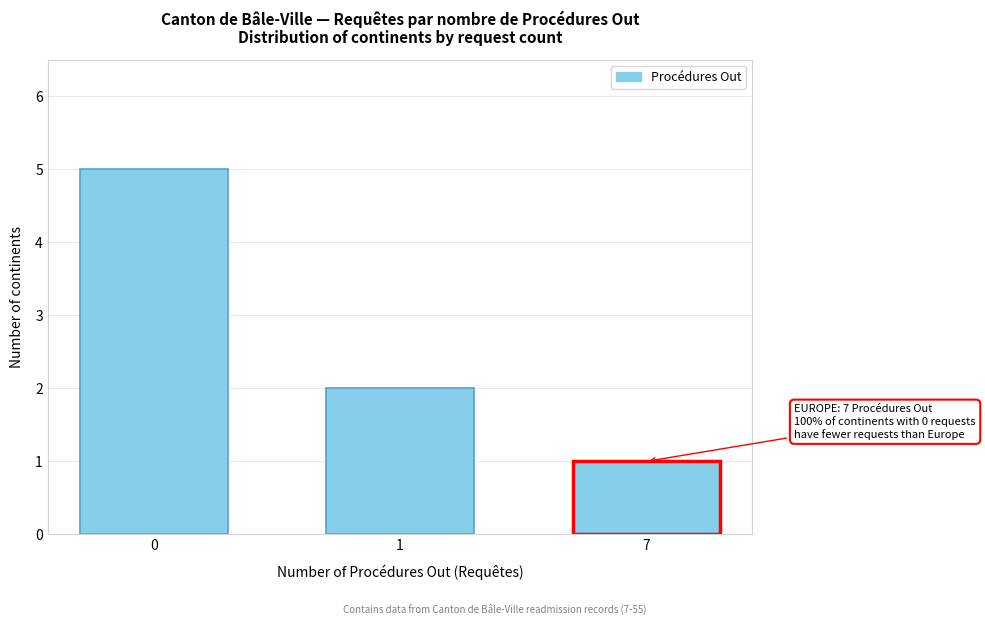

Reading left to right, extract all data points from this chart.

5	2	1